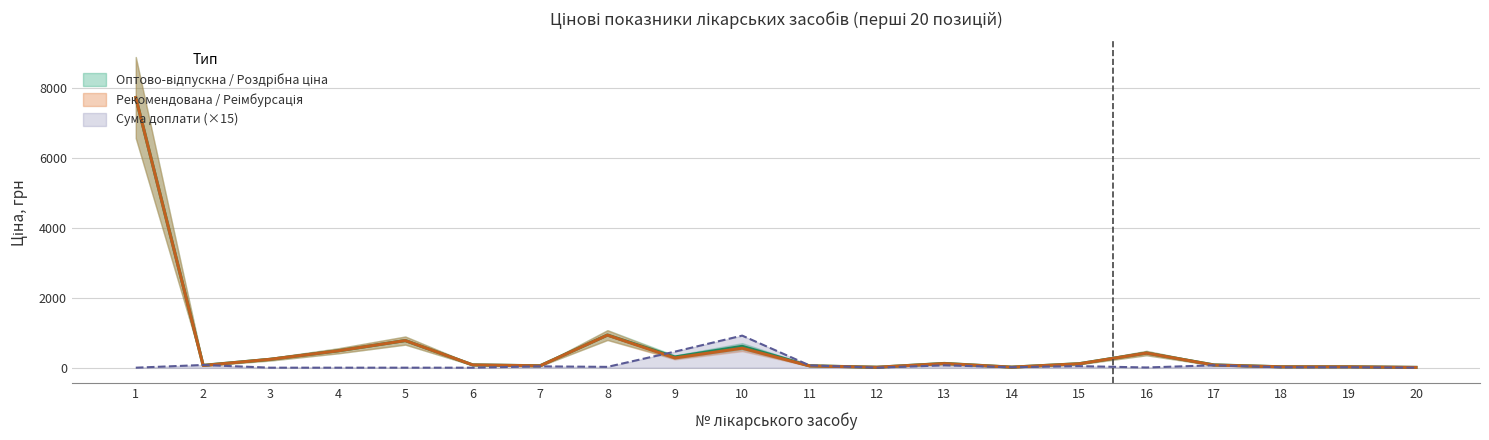

True or false: Оптово-відпускна ціна (грн) and Роздрібна ціна (грн) cross at least once.

False